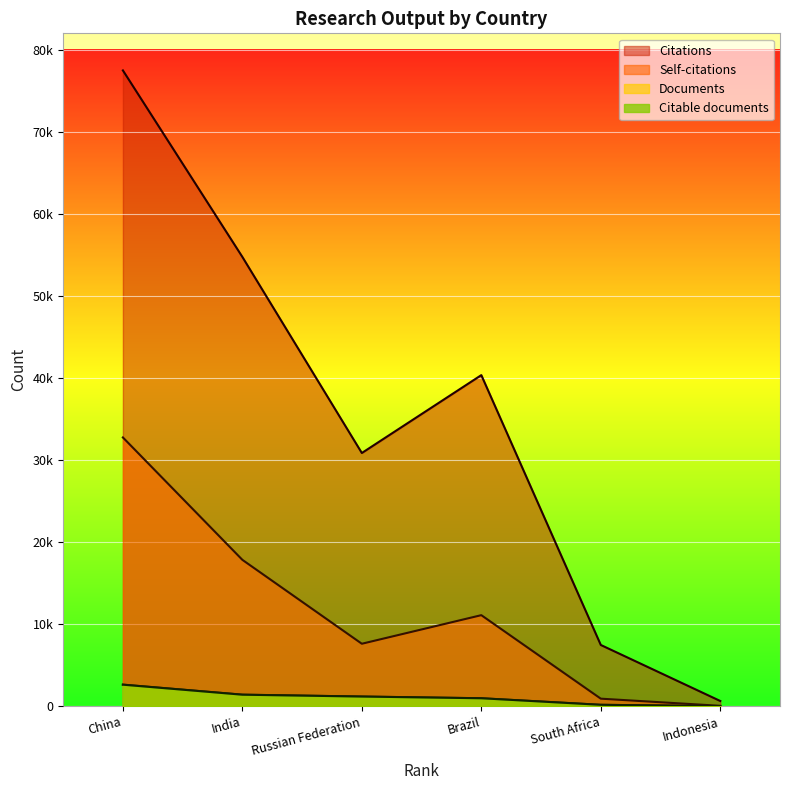

True or false: Self-citations and Citable documents intersect in this chart.

False